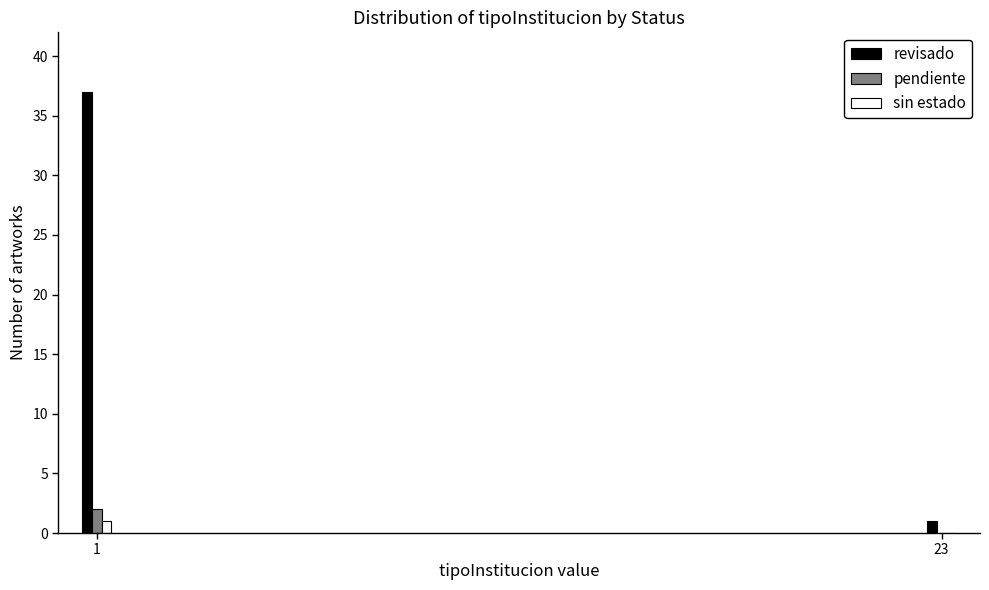

Reading left to right, list all the values displayed in this chart.

revisado: 1=37	23=1
pendiente: 1=2	23=0
sin estado: 1=1	23=0